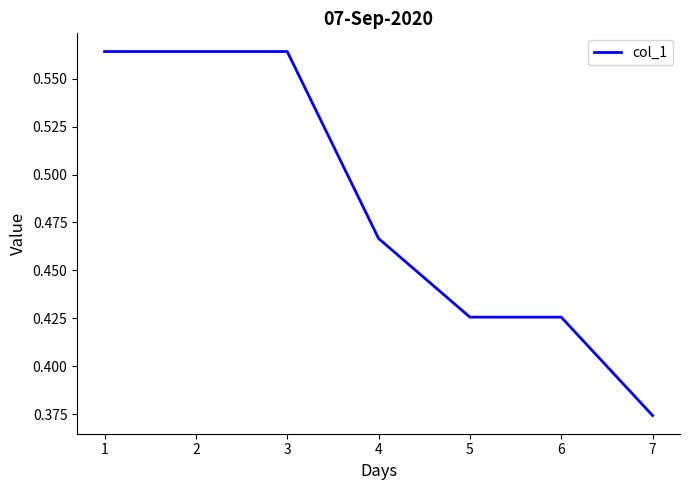

The chart shows a value of 0.2 at 3. True or false?

False